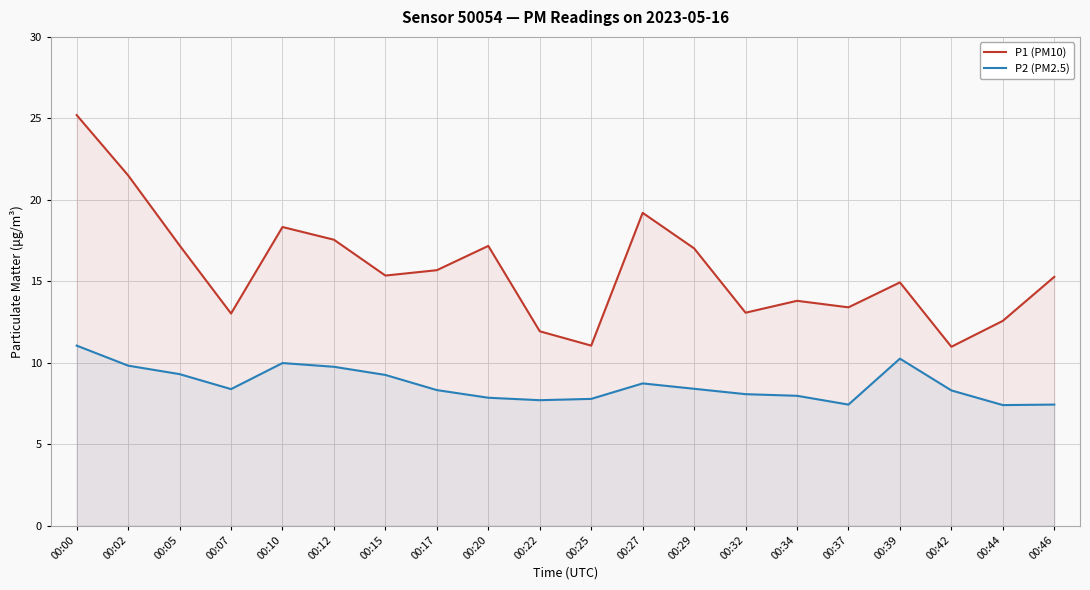

What are all the series names shown in the legend?

P1 (PM10), P2 (PM2.5)